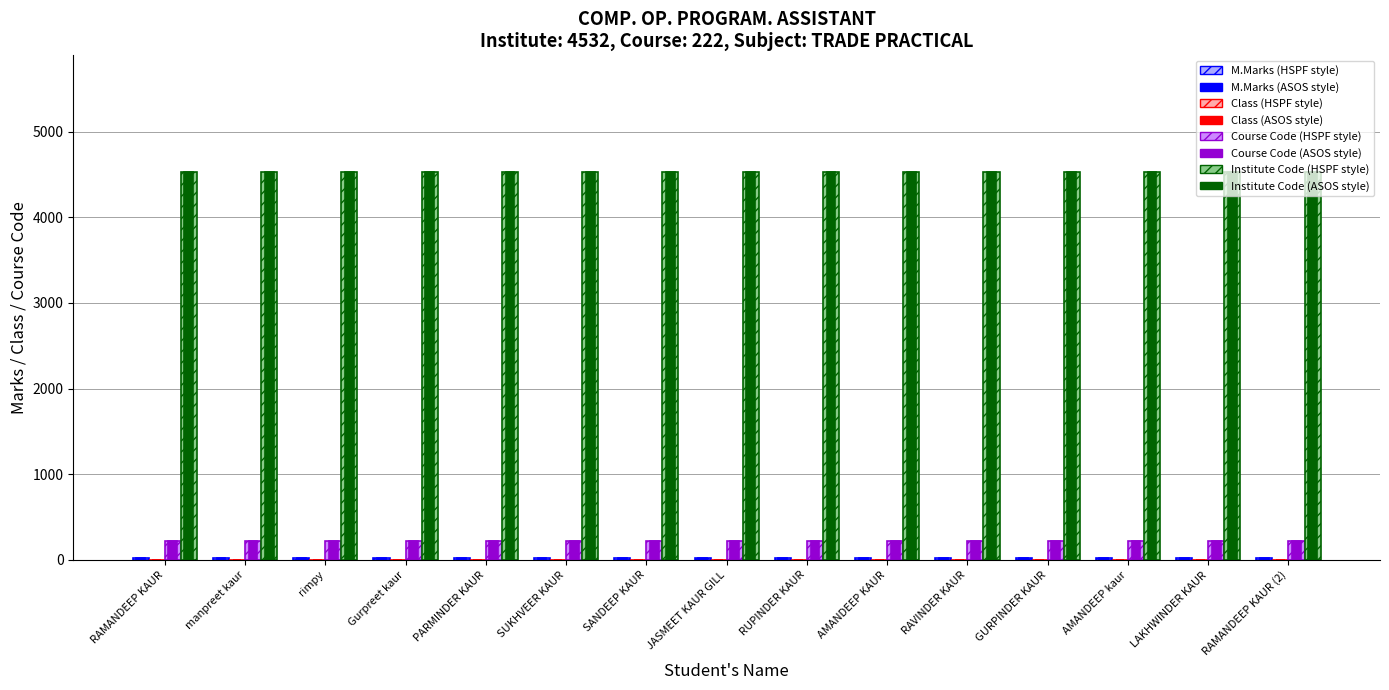

What is the greatest value displayed?

4532